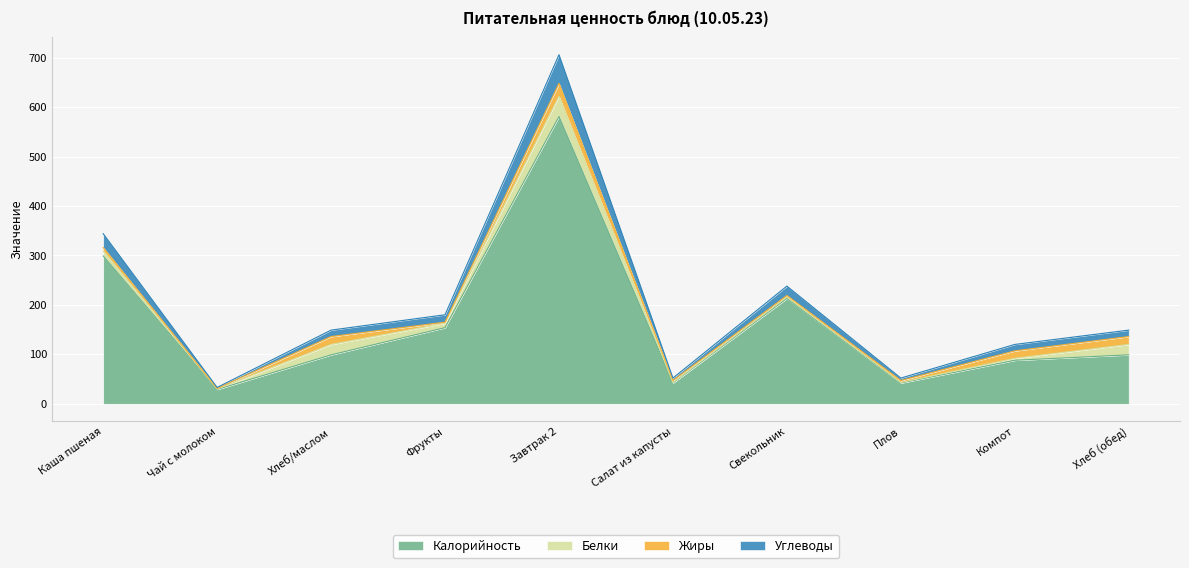

At which category does Калорийность reach its first local peak?

Завтрак 2